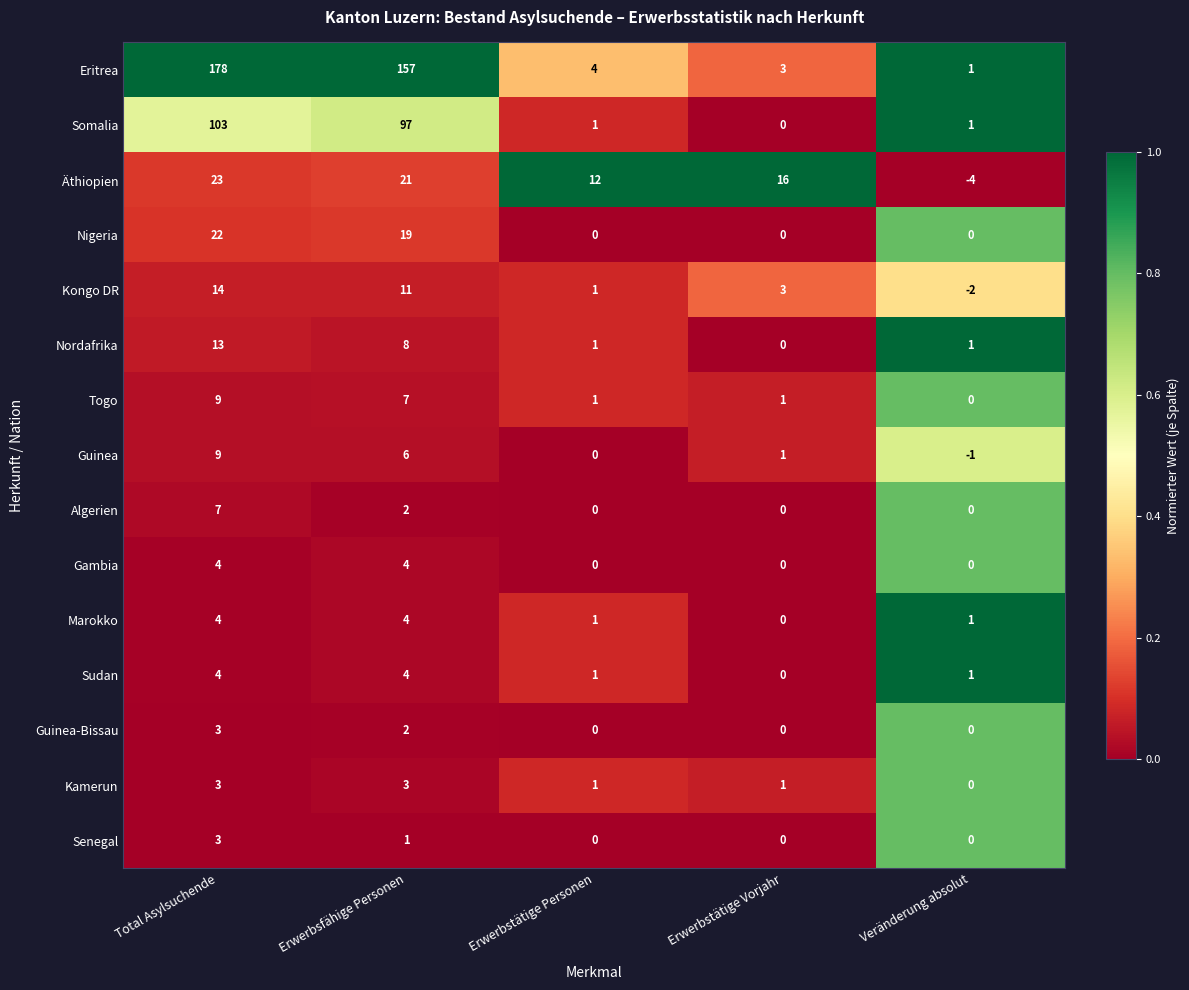

Which series has the widest spread of values?

Eritrea